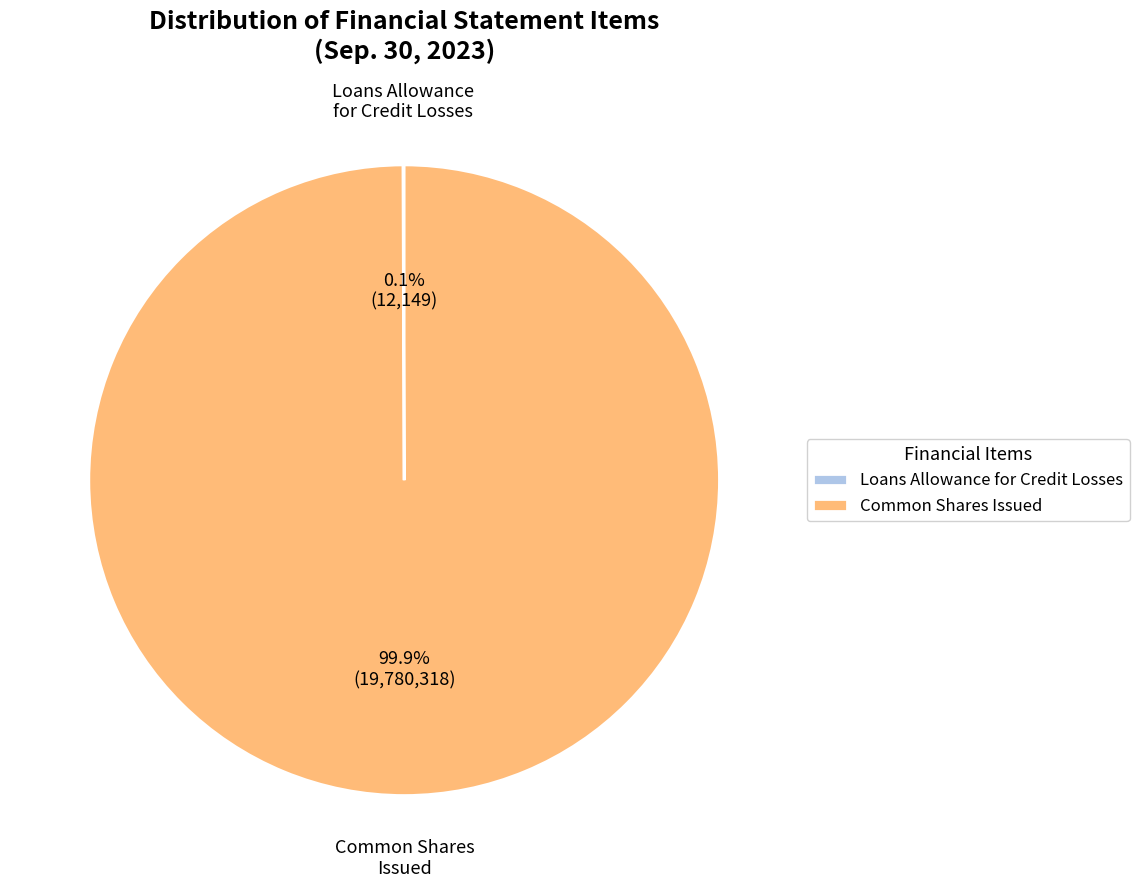

Is there any slice that represents more than half of the pie?

Yes